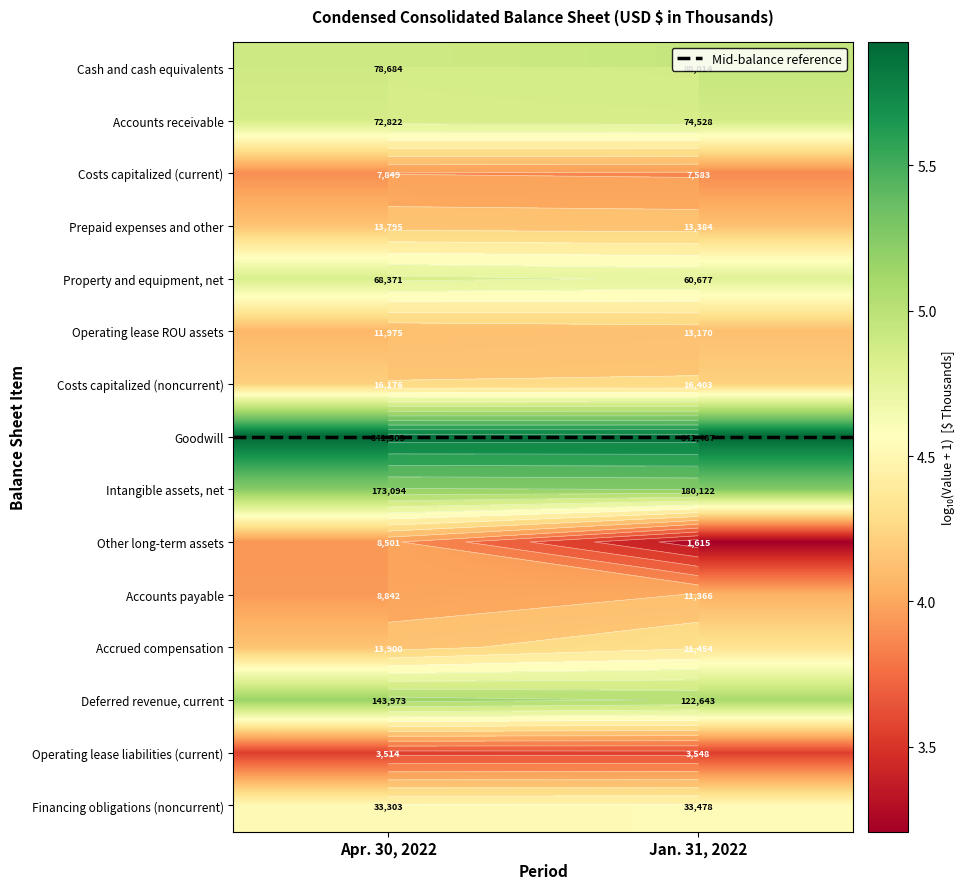

Which series has the largest range (max minus min)?

Other long-term assets